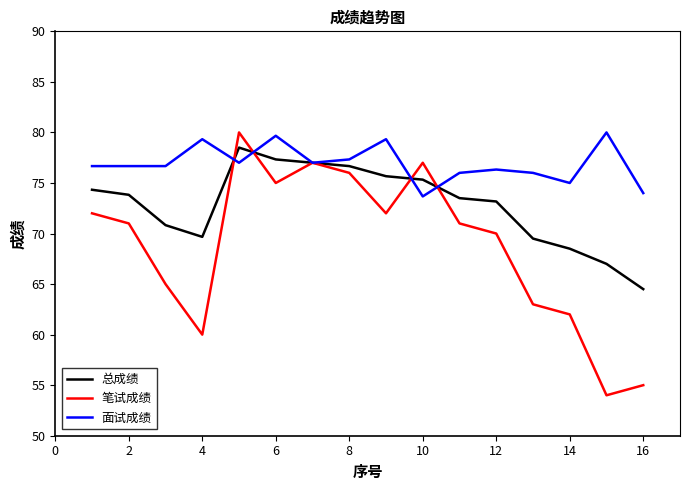

True or false: 笔试成绩 and 总成绩 intersect in this chart.

True